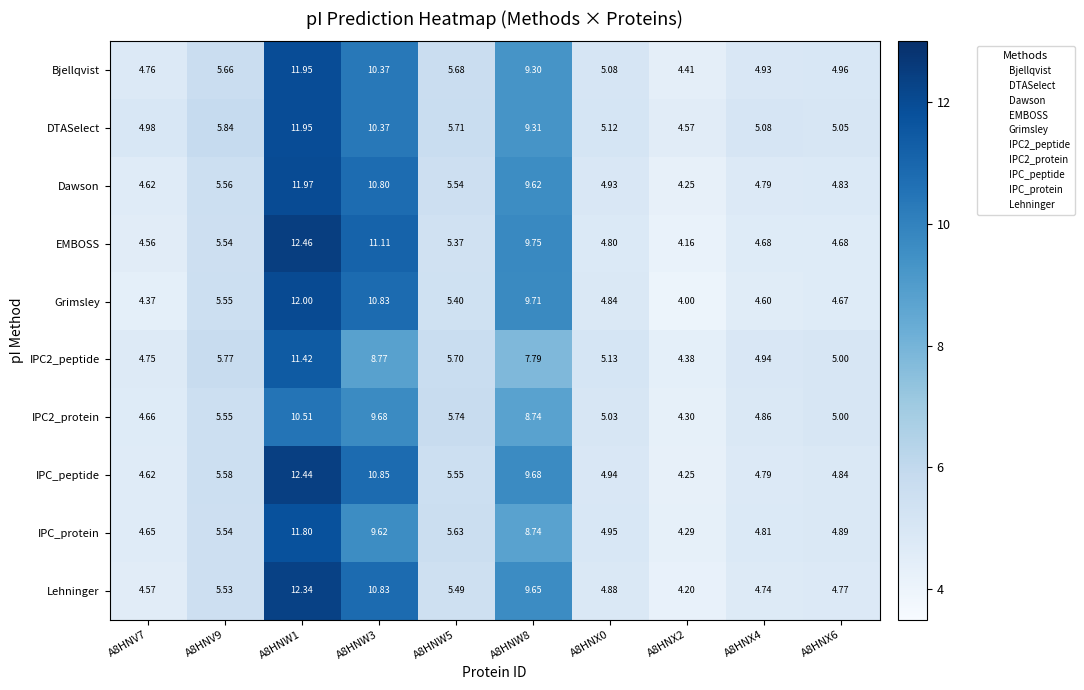

Which series has the widest spread of values?

EMBOSS